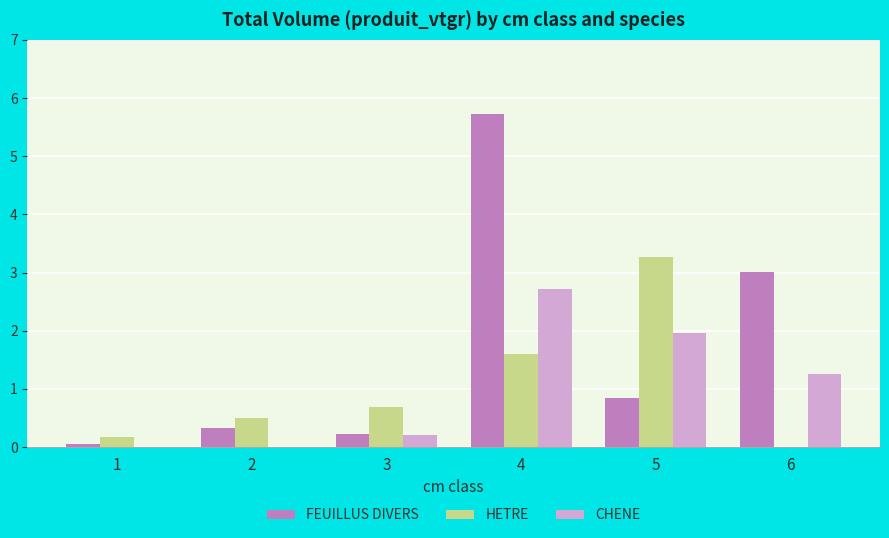

Between 5 and 6, which series saw the biggest shift?

HETRE